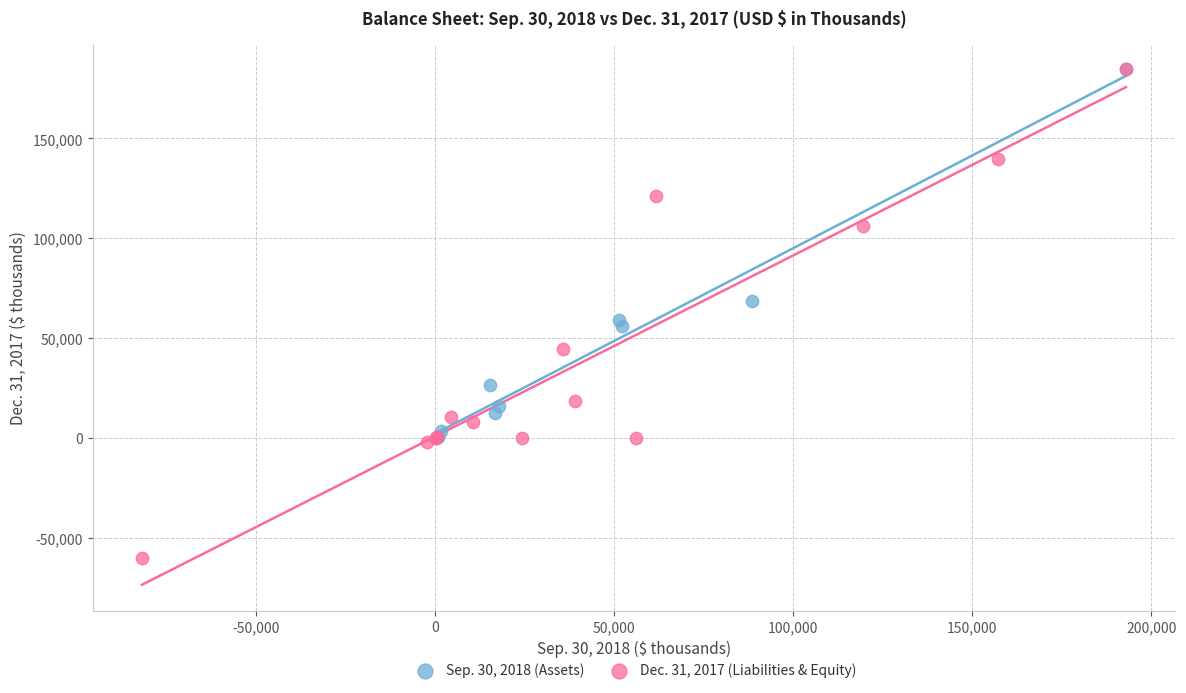

Which series has the largest Y range (max minus min)?

Dec. 31, 2017 (Liabilities & Equity)